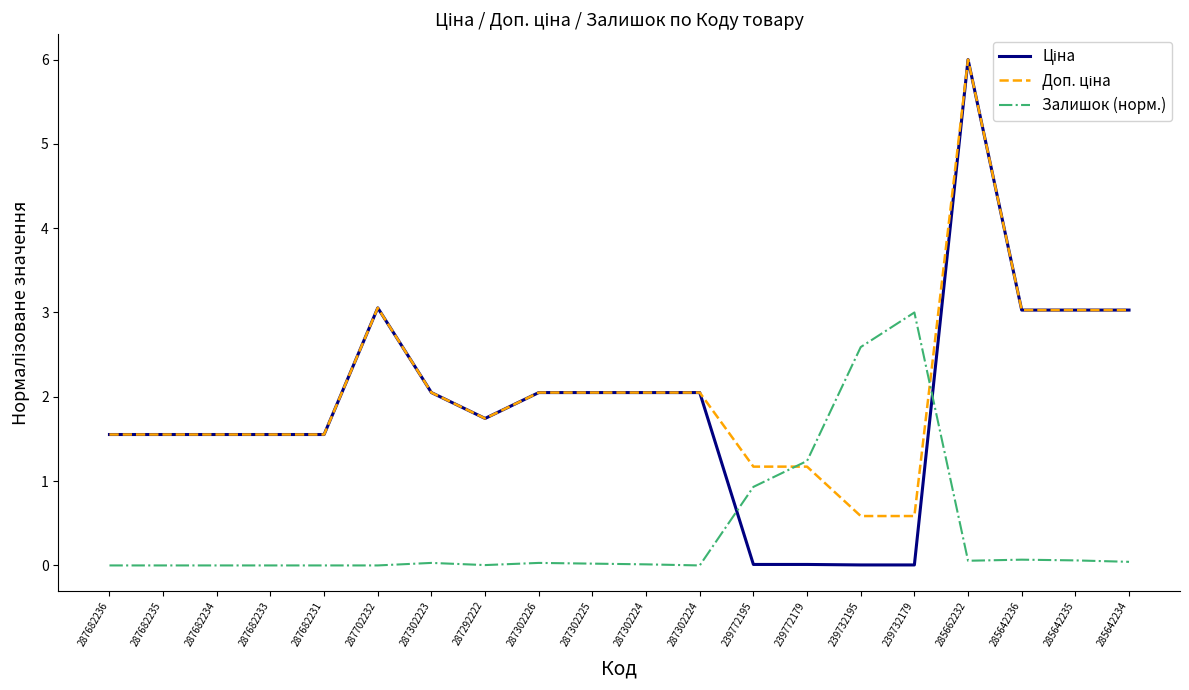

How many lines are shown in the chart?

3